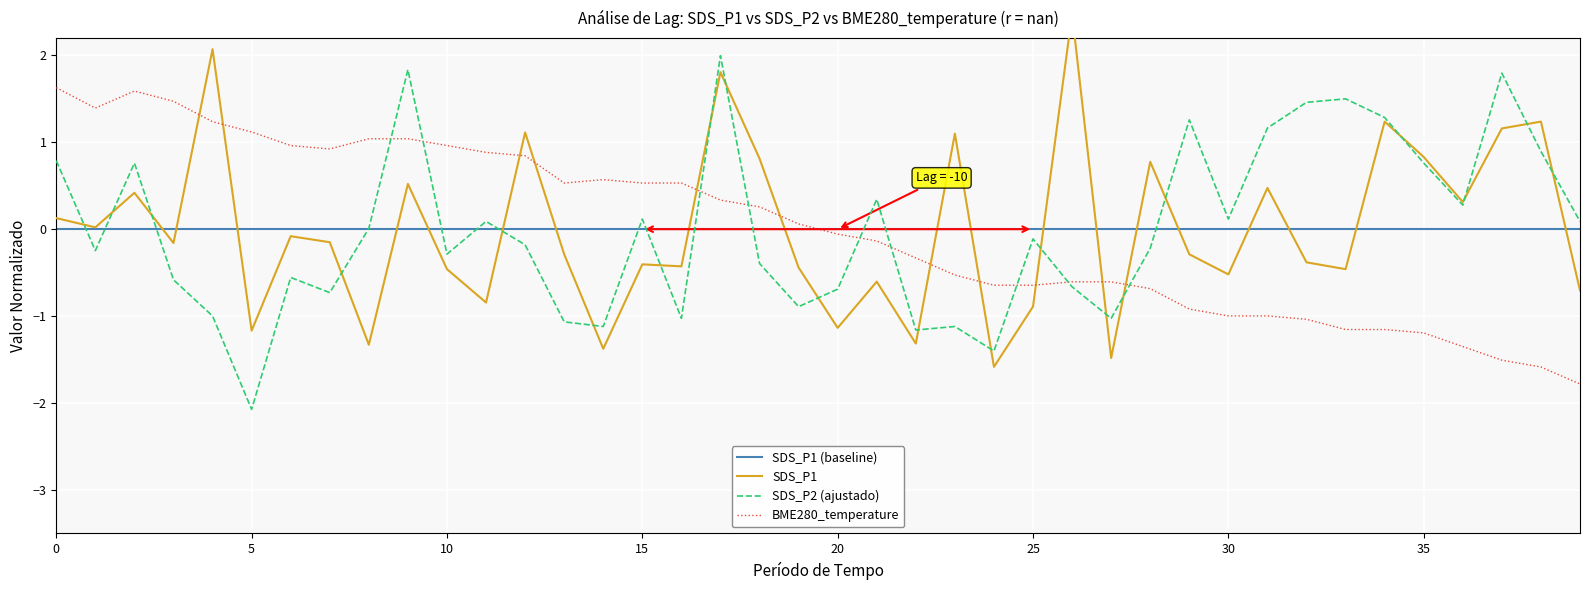

Reading left to right, what are all the values shown in this chart?

SDS_P1: 0.1	0.0	0.4	-0.2	2.1	-1.2	-0.1	-0.1	-1.3	0.5	-0.5	-0.8	1.1	-0.3	-1.4	-0.4	-0.4	1.8	0.8	-0.4	-1.1	-0.6	-1.3	1.1	-1.6	-0.9	2.5	-1.5	0.8	-0.3	-0.5	0.5	-0.4	-0.5	1.2	0.8	0.3	1.2	1.2	-0.7
SDS_P2: 0.8	-0.2	0.8	-0.6	-1.0	-2.1	-0.6	-0.7	0.0	1.8	-0.3	0.1	-0.2	-1.1	-1.1	0.1	-1.0	2.0	-0.4	-0.9	-0.7	0.3	-1.2	-1.1	-1.4	-0.1	-0.7	-1.0	-0.2	1.3	0.1	1.2	1.5	1.5	1.3	0.8	0.3	1.8	0.9	0.1
BME280_temperature: 1.6	1.4	1.6	1.5	1.2	1.1	1.0	0.9	1.0	1.0	1.0	0.9	0.8	0.5	0.6	0.5	0.5	0.3	0.3	0.1	-0.1	-0.1	-0.3	-0.5	-0.6	-0.6	-0.6	-0.6	-0.7	-0.9	-1.0	-1.0	-1.0	-1.2	-1.2	-1.2	-1.4	-1.5	-1.6	-1.8